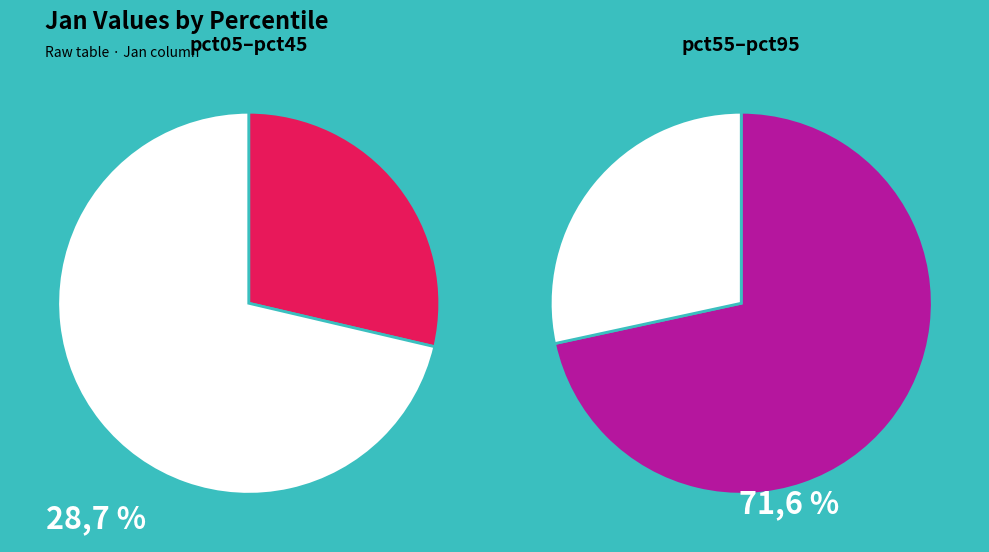

What is the change in value from pct45 to pct65?

+0.1